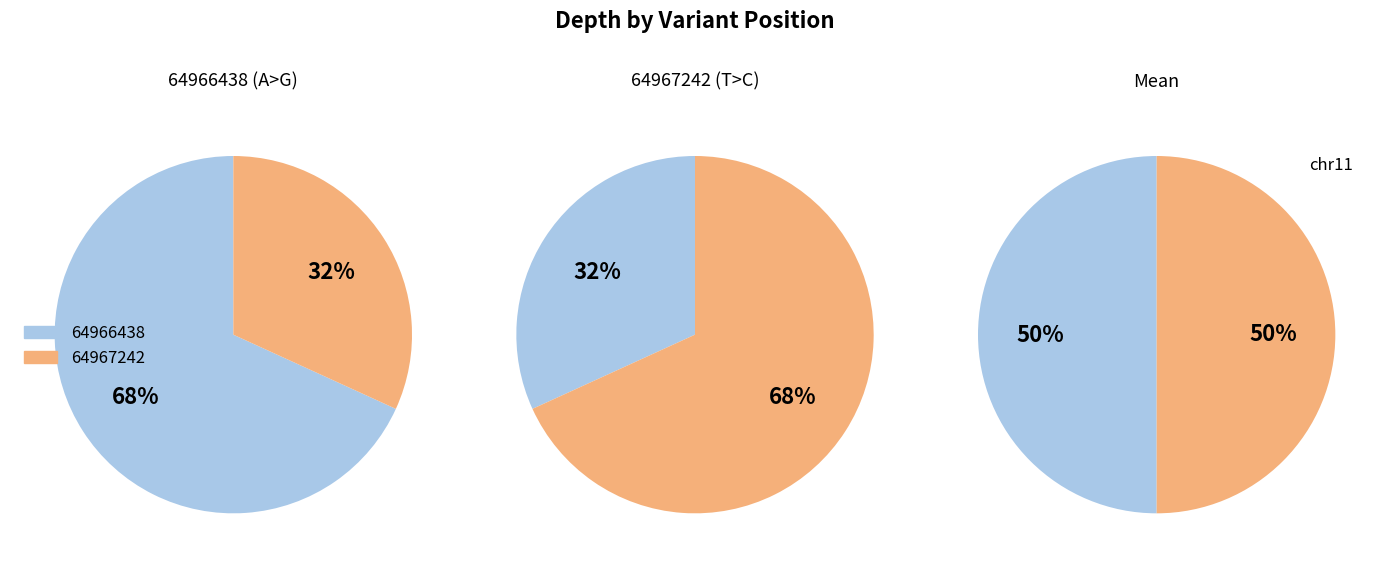

Count the number of slices in the pie.

2